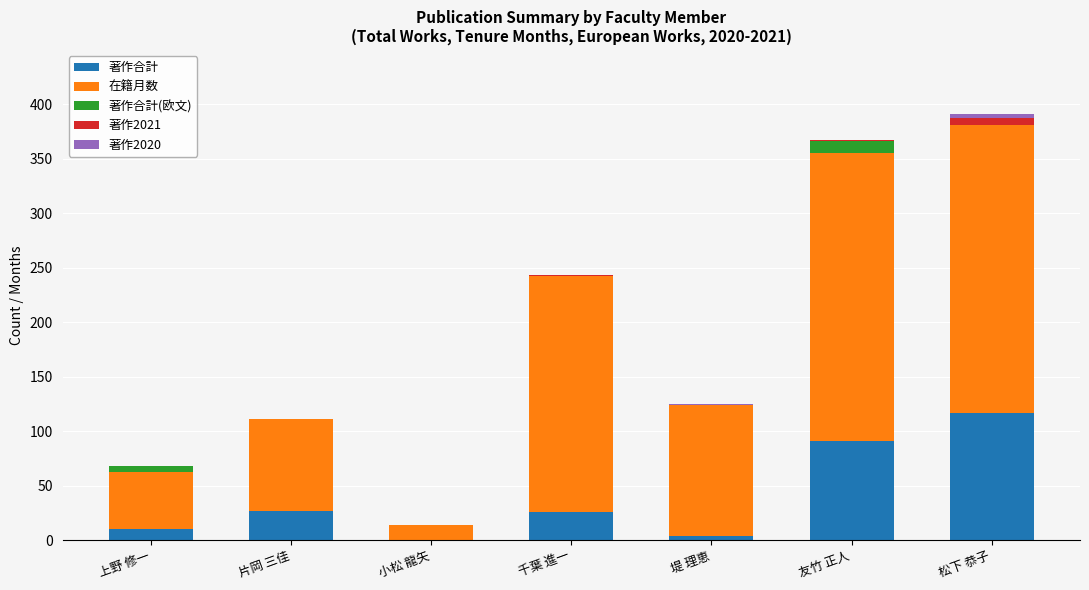

What is the highest value of the 著作合計 series?

117